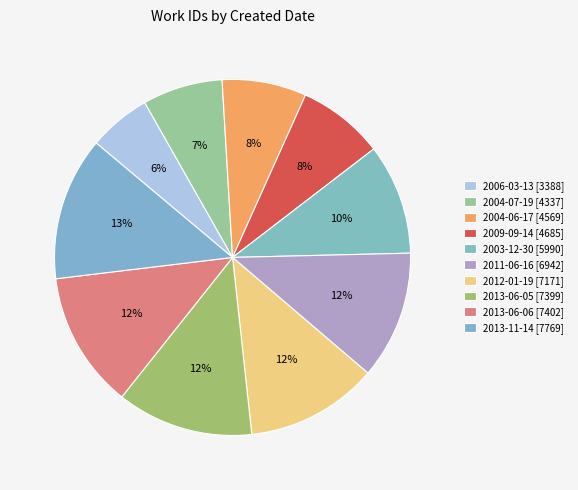

Count the number of slices in the pie.

10